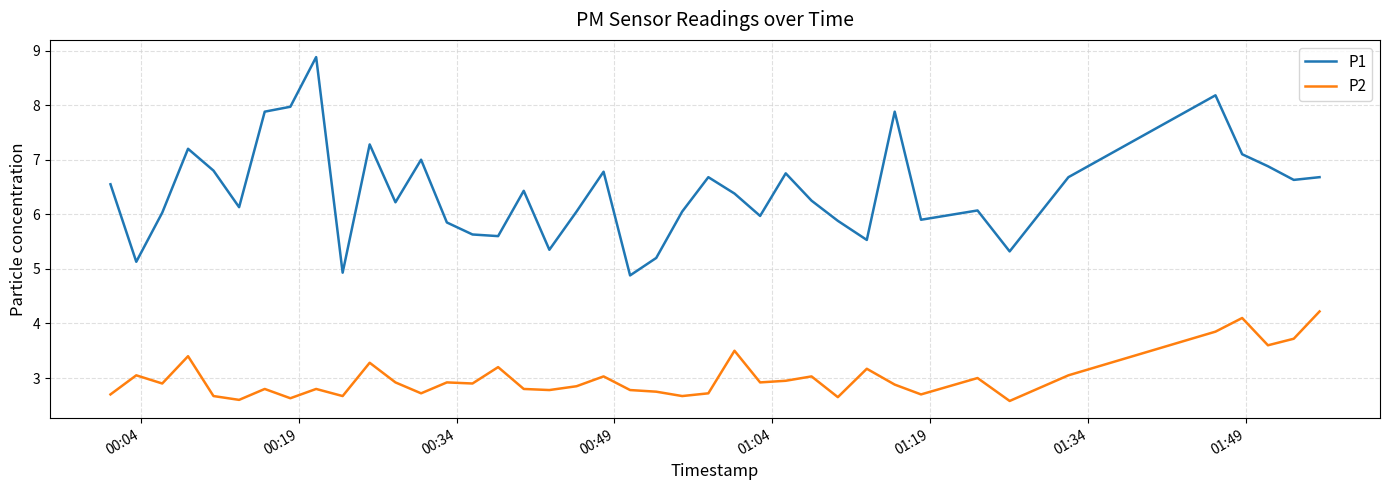

List the series in order of their overall mean, highest first.

P1, P2